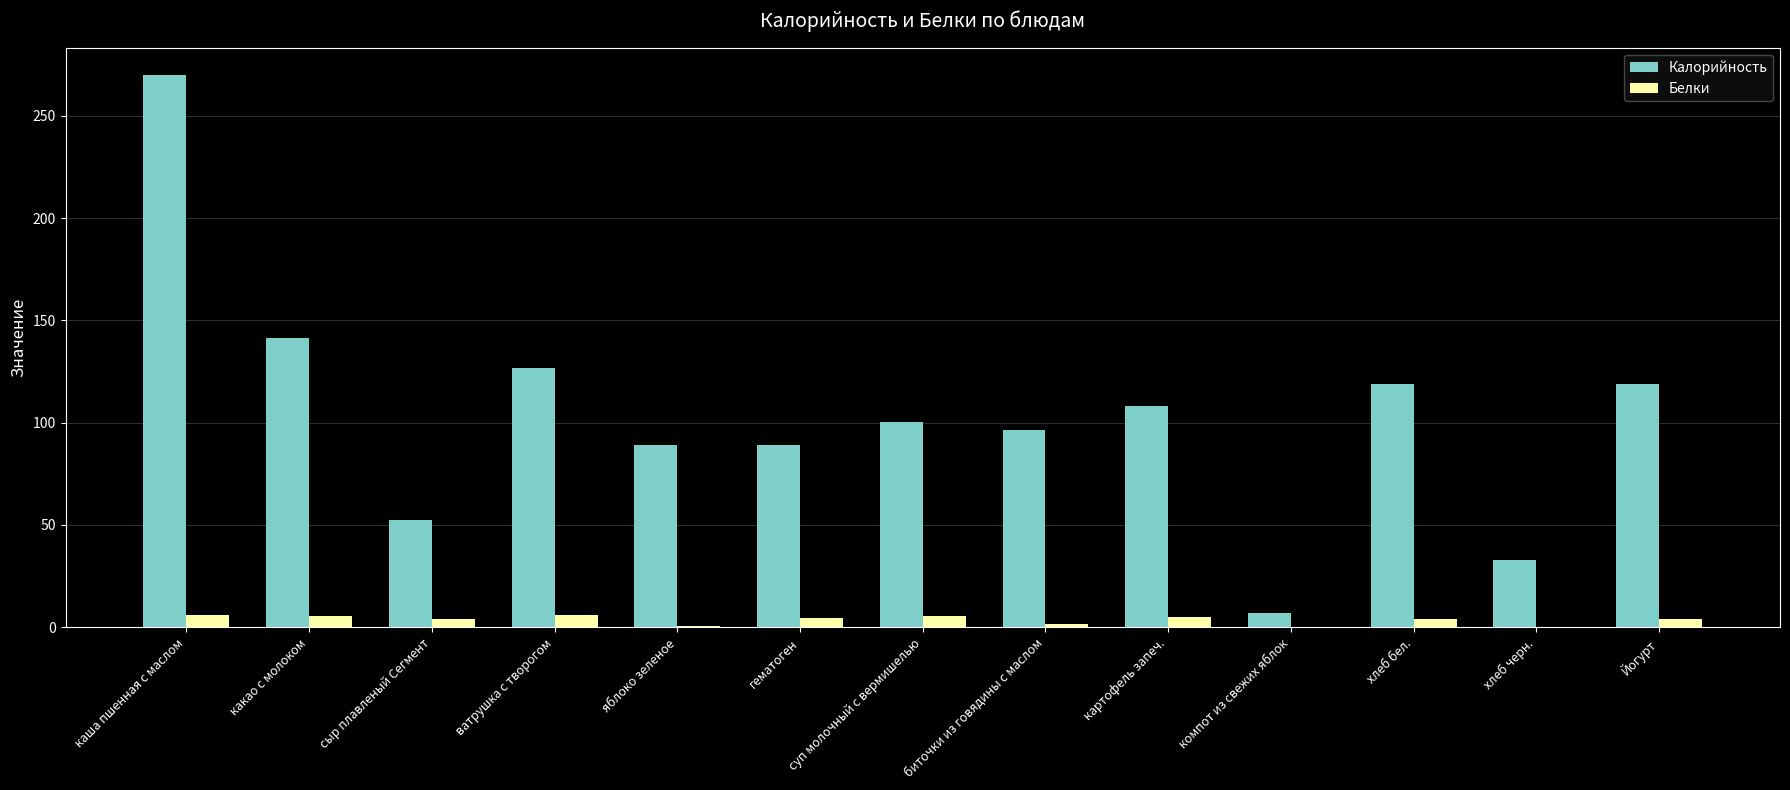

Which series changed the most between компот из свежих яблок and хлеб черн.?

Калорийность